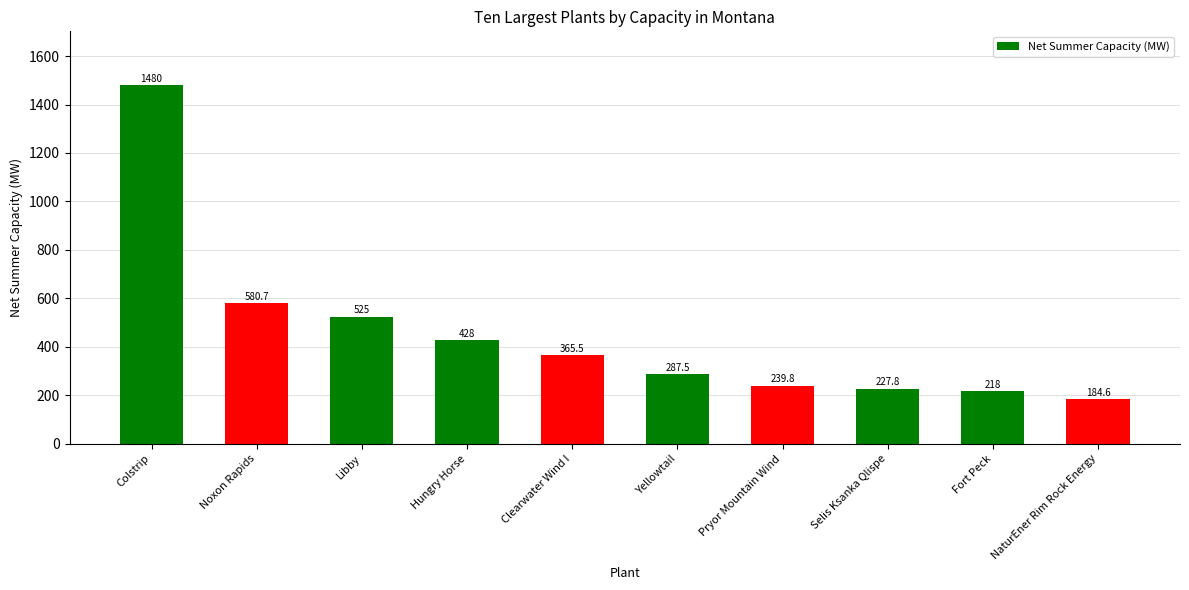

Reading left to right, what are all the values shown in this chart?

1480.0	580.7	525.0	428.0	365.5	287.5	239.8	227.8	218.0	184.6